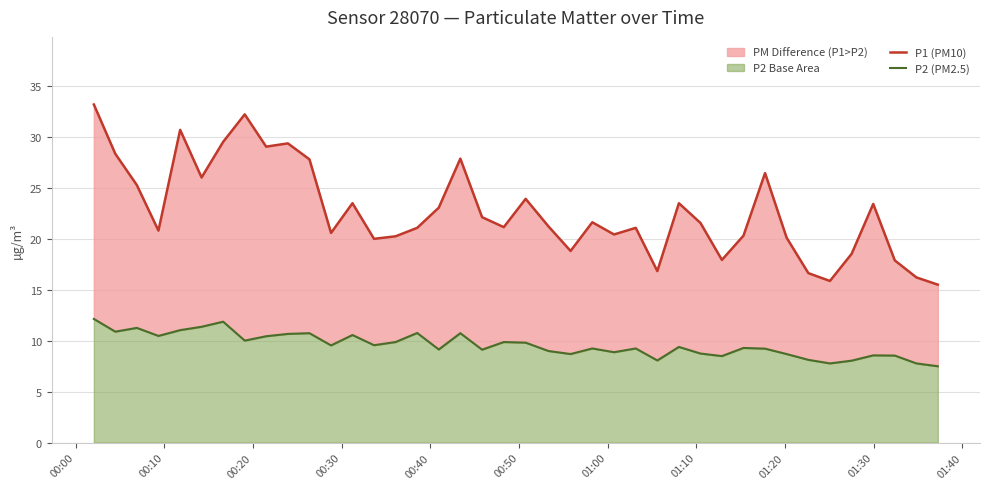

What are all the series names shown in the legend?

P1 (PM10), P2 (PM2.5)